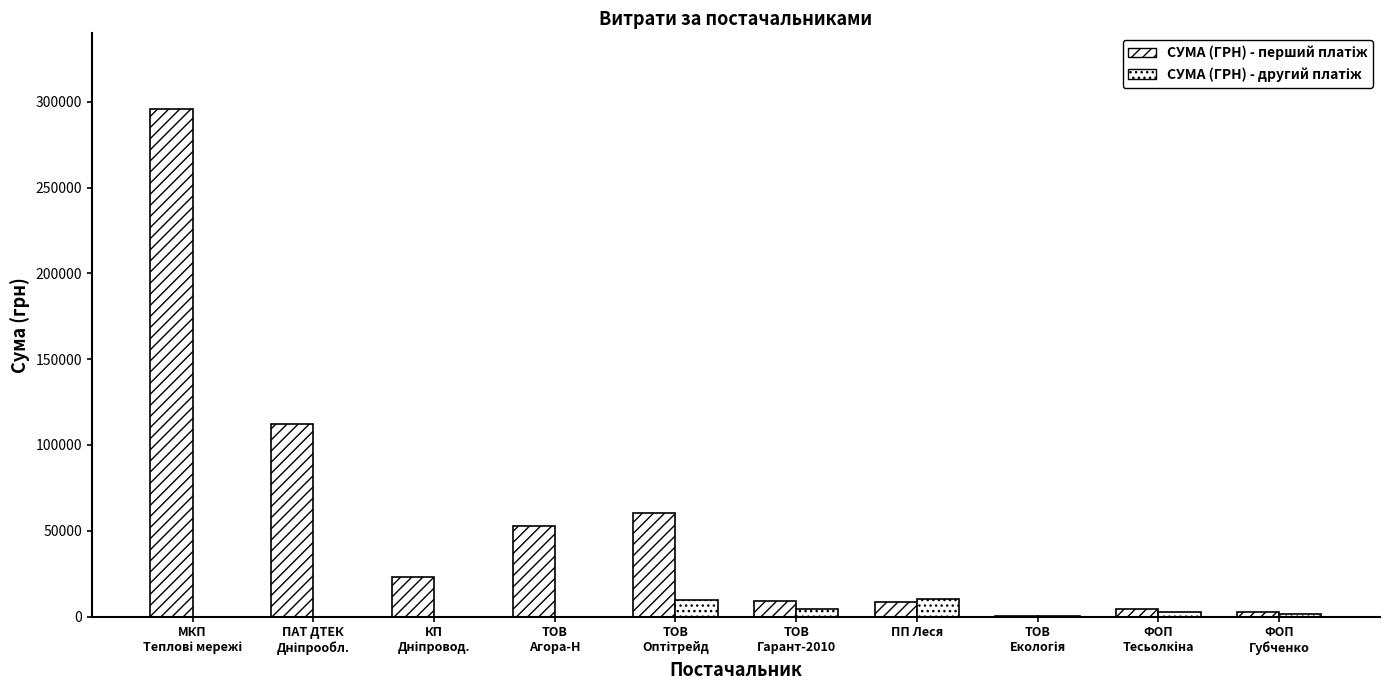

Does the chart contain stacked bars?

No